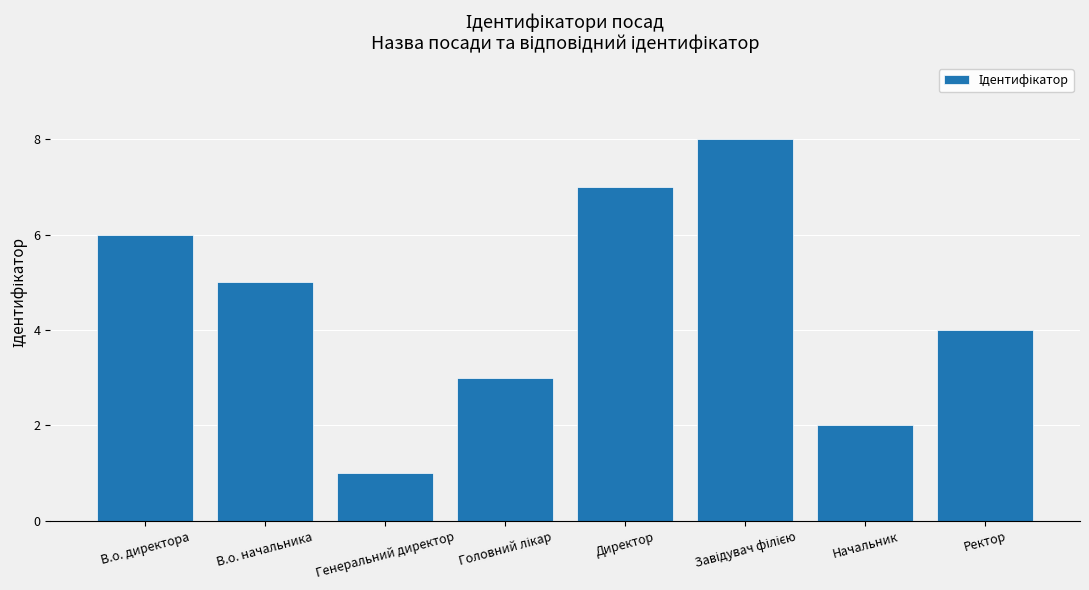

What is the difference between the maximum and minimum values?

7